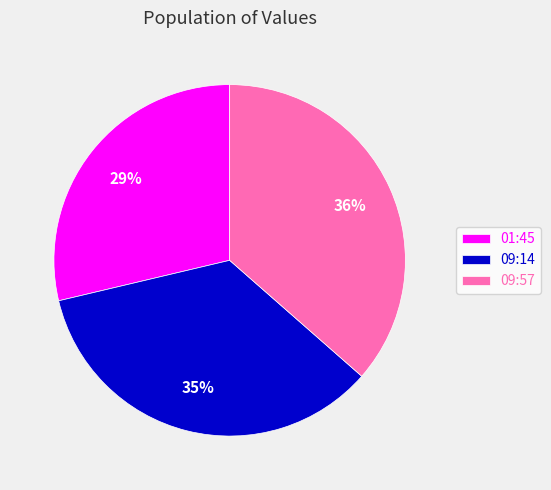

How many slices are in this pie chart?

3